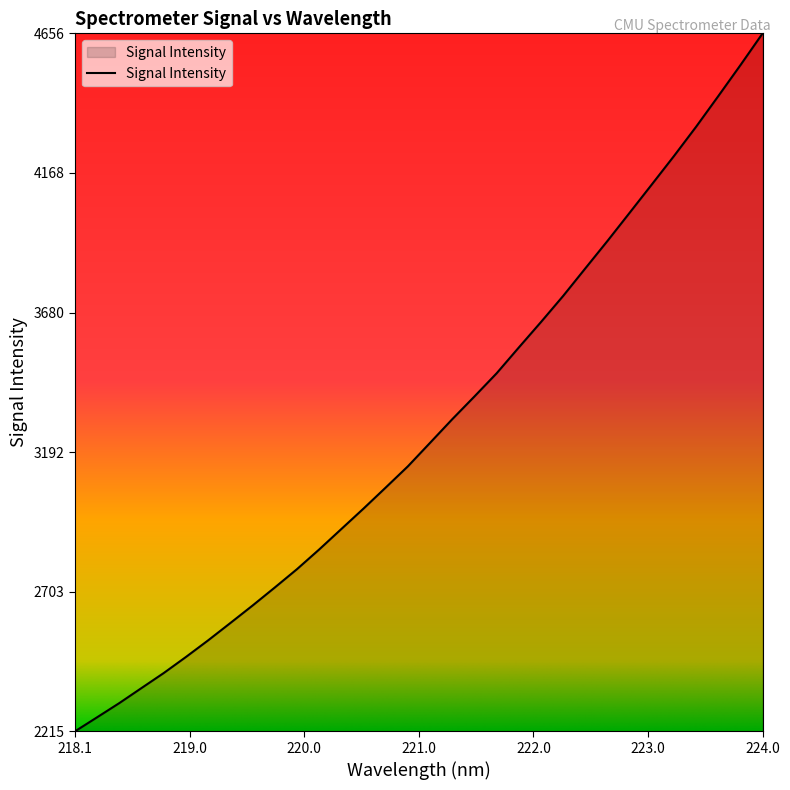

Reading left to right, list all the values displayed in this chart.

2215.9	2265.2	2314.8	2367.4	2419.9	2476.1	2534.2	2594.8	2655.9	2718.8	2783.0	2851.8	2923.4	2994.9	3068.5	3142.7	3224.9	3307.4	3386.9	3467.9	3558.1	3647.1	3738.4	3834.7	3930.8	4029.3	4128.2	4227.6	4330.1	4437.1	4545.5	4656.5